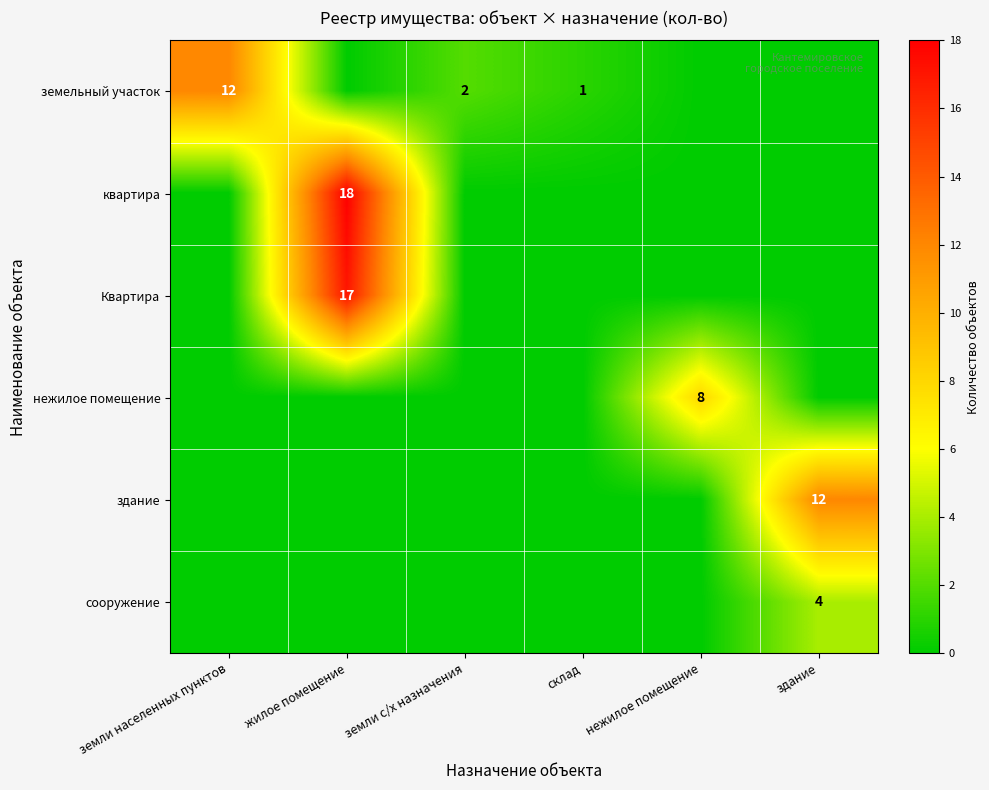

Is it true that нежилое помещение equals 5 at нежилое помещение?

False